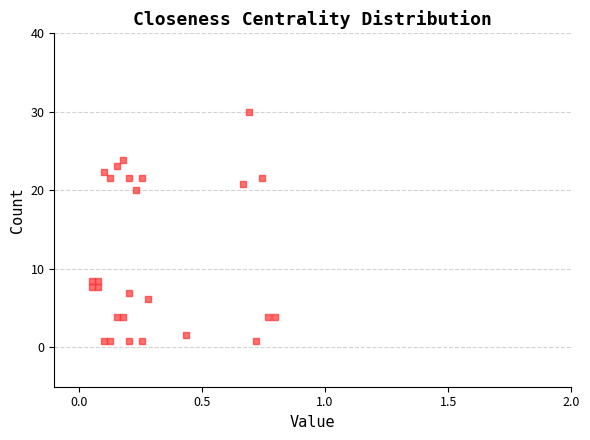

What is the range of Y values (max minus min)?

29.2